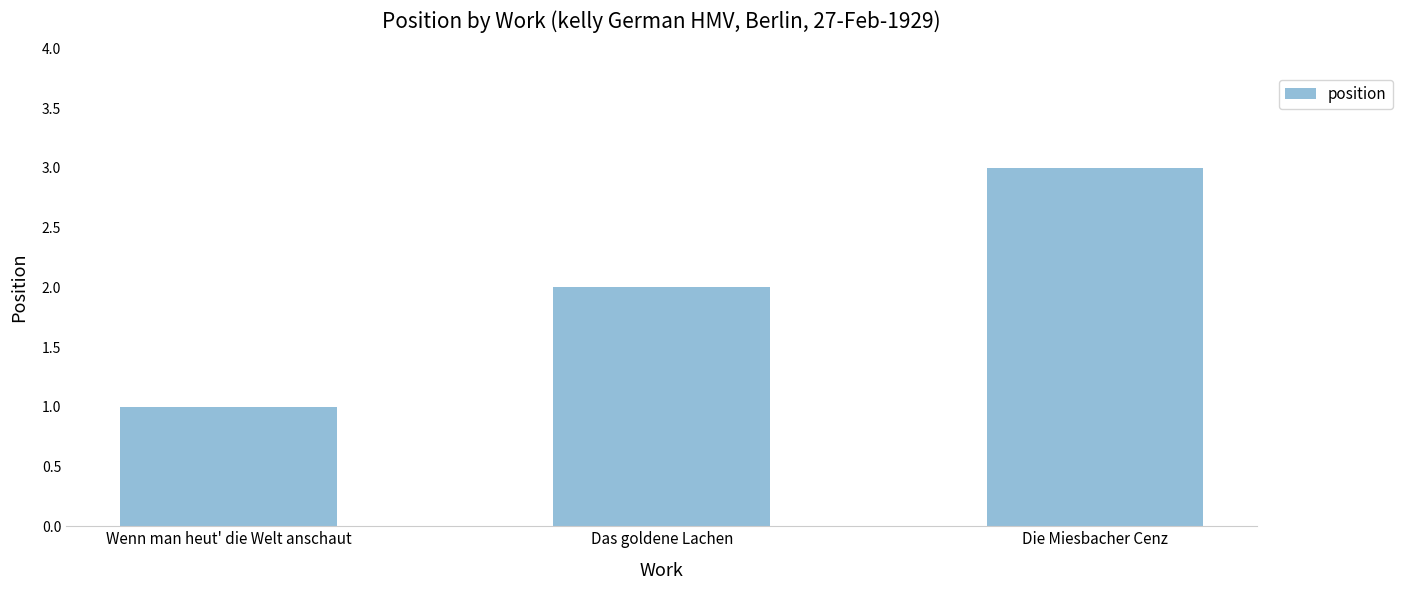

Rank the categories by value from lowest to highest.

Wenn man heut' die Welt anschaut, Das goldene Lachen, Die Miesbacher Cenz